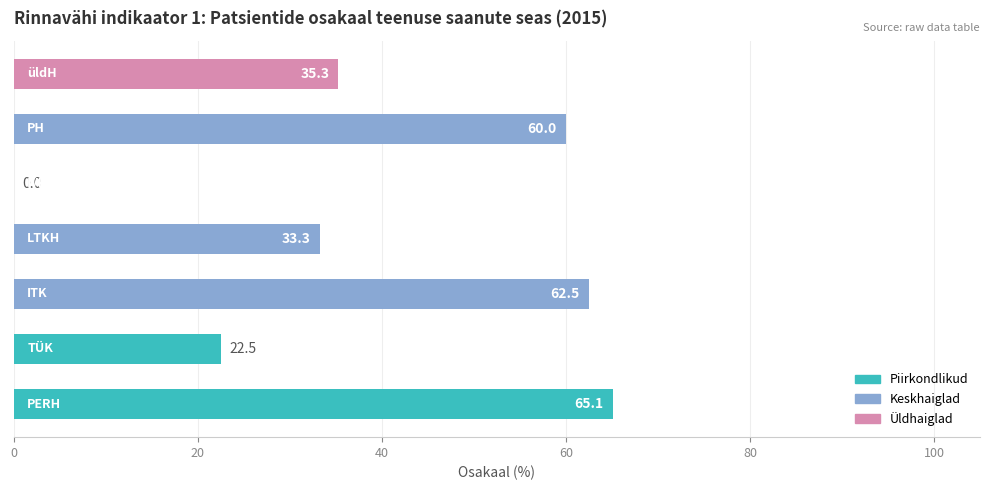

What is the greatest value displayed?

65.1